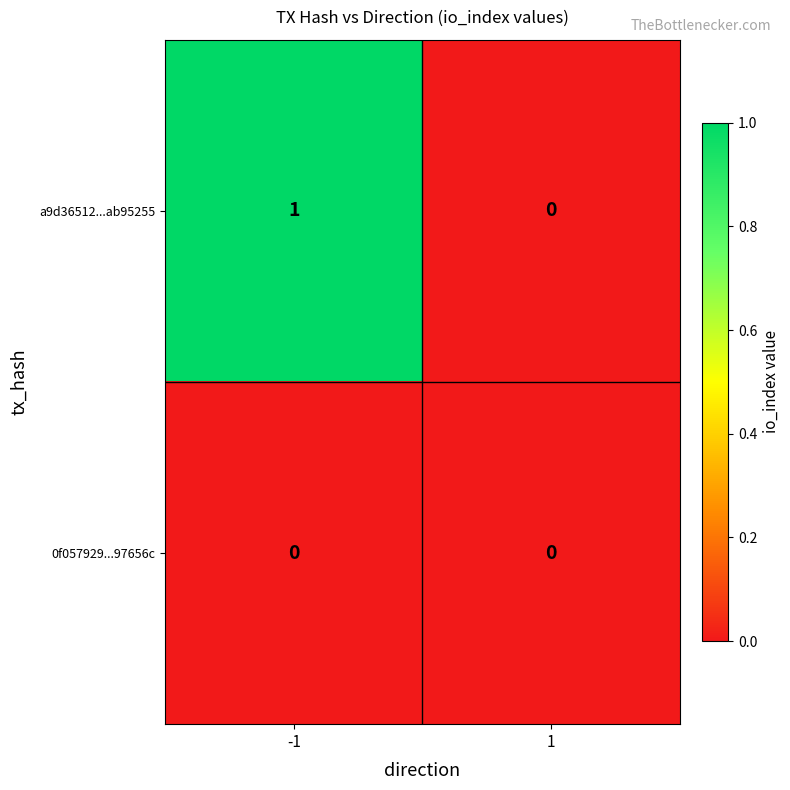

Which series has the widest spread of values?

a9d36512...ab95255